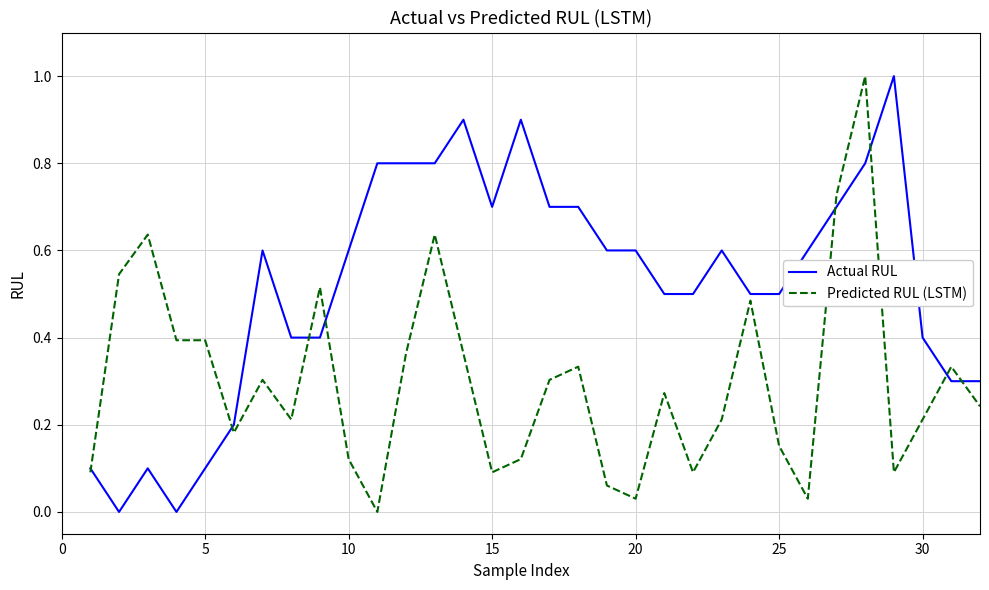

What are all the series names shown in the legend?

Actual RUL, Predicted RUL (LSTM)